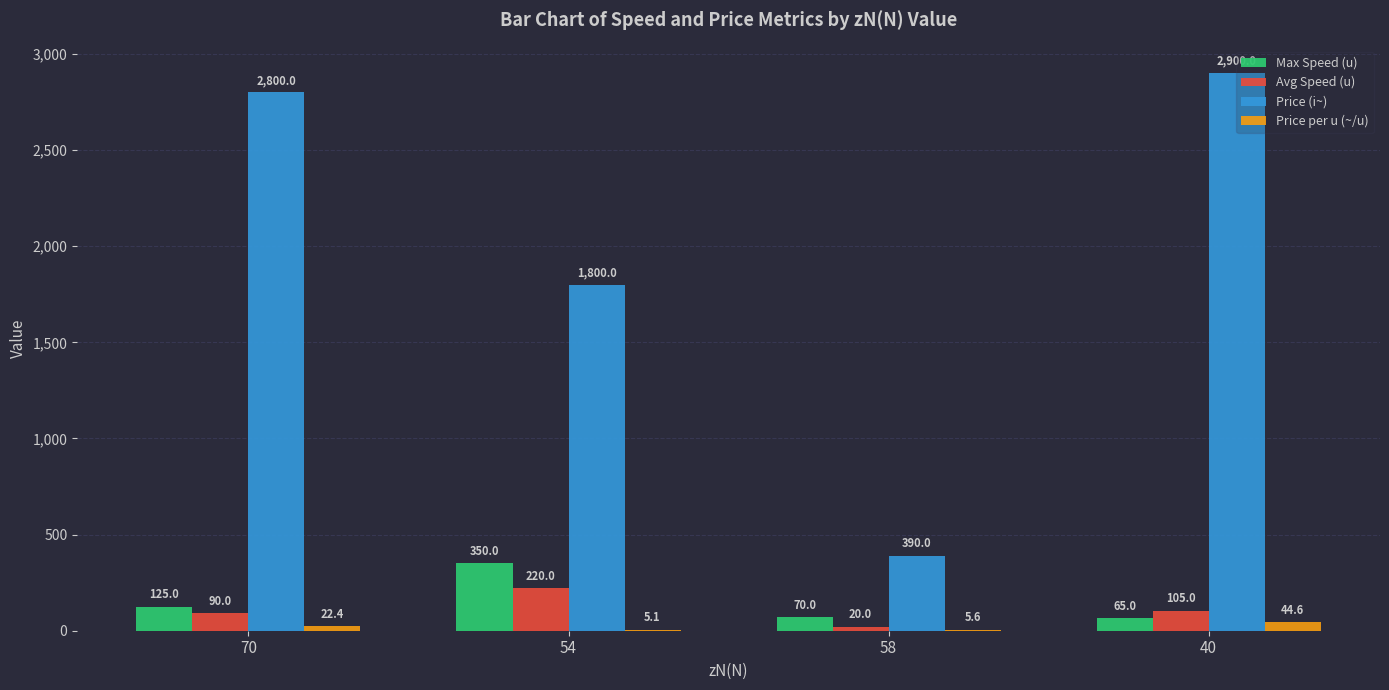

What is the difference between the Price (i~) values at 58 and 54?

1410.0